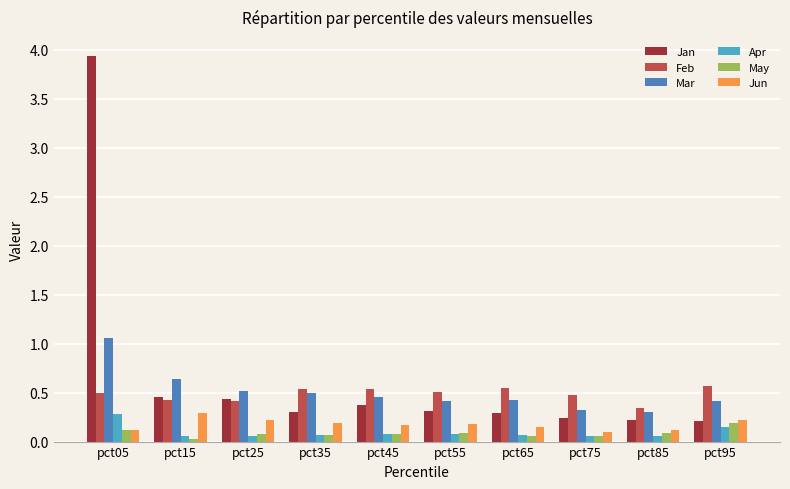

At which category is the sum across all series the highest?

pct05